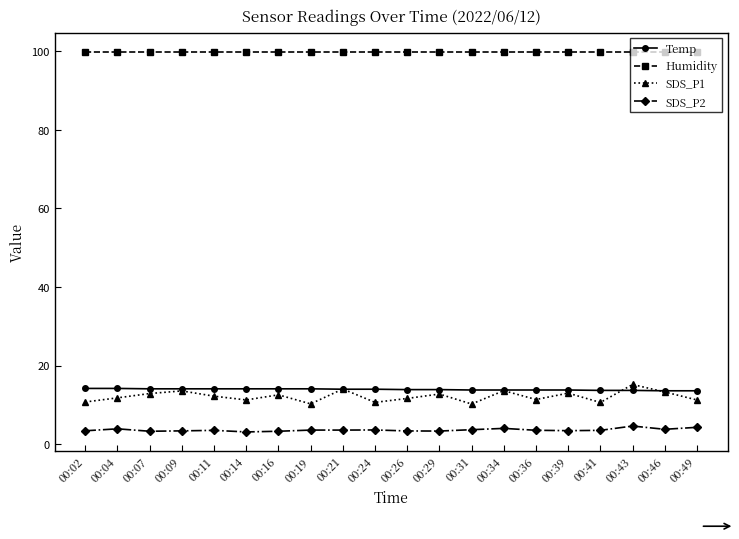

What is the minimum value for SDS_P2?

3.1